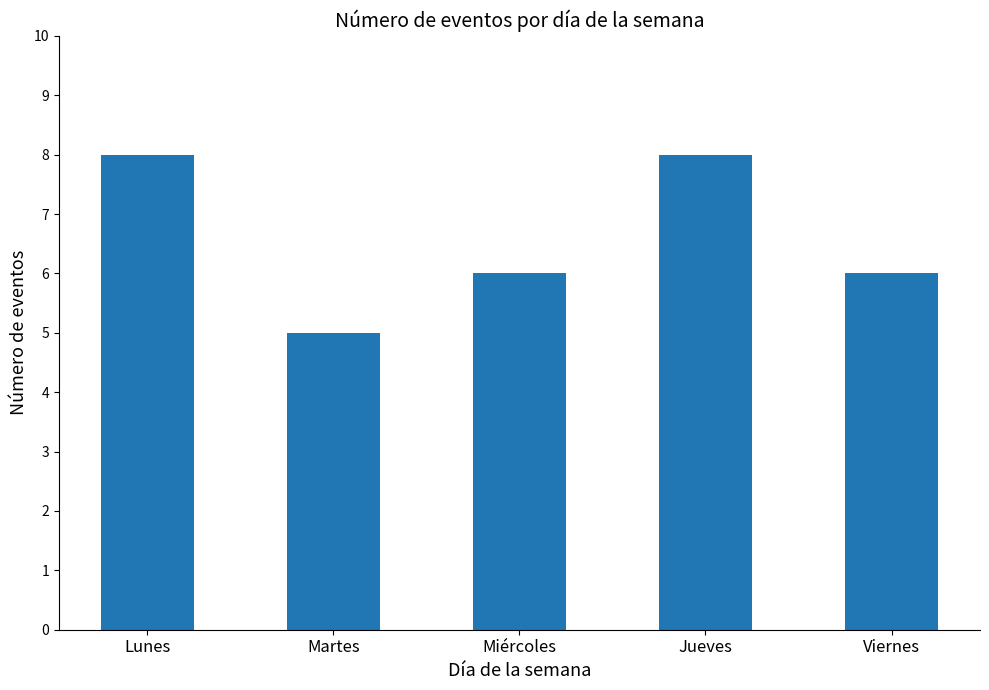

Reading left to right, transcribe all the data shown in this chart.

8	5	6	8	6